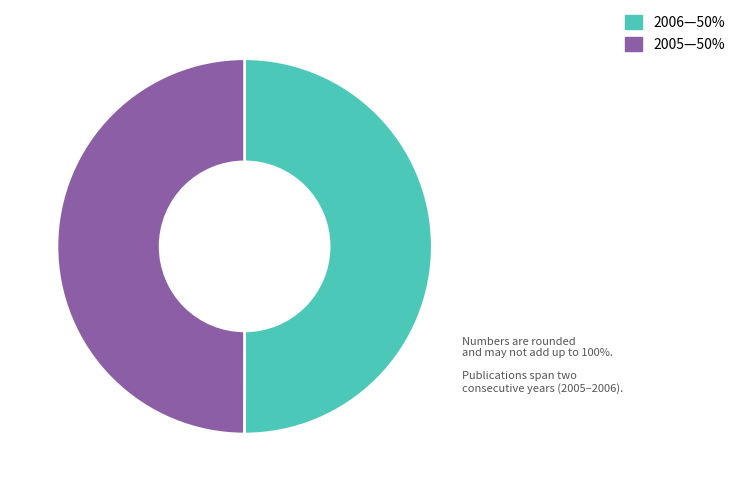

Which slice is the smallest?

2005